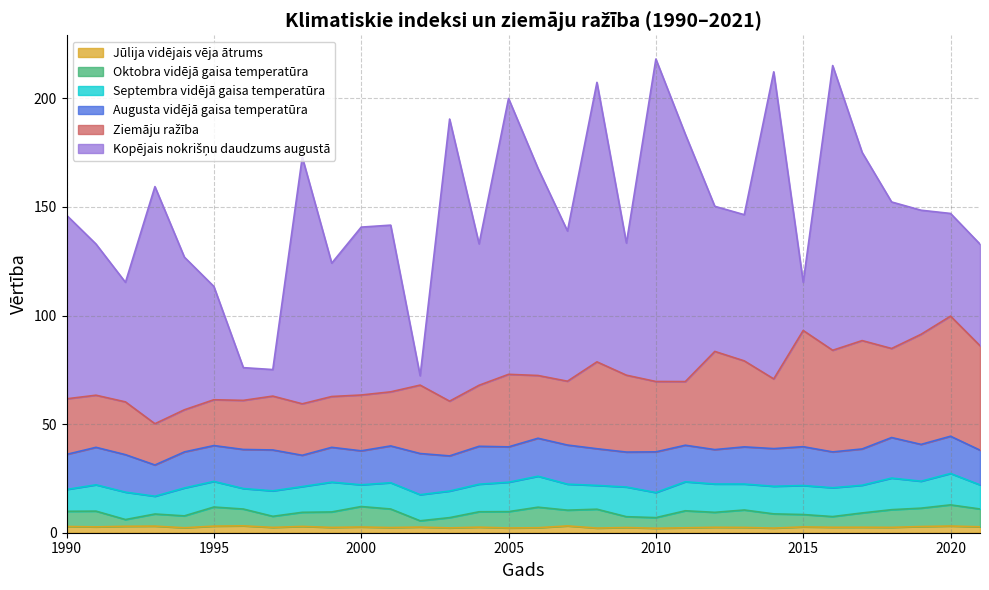

Does the chart display data point markers on the line(s)?

No